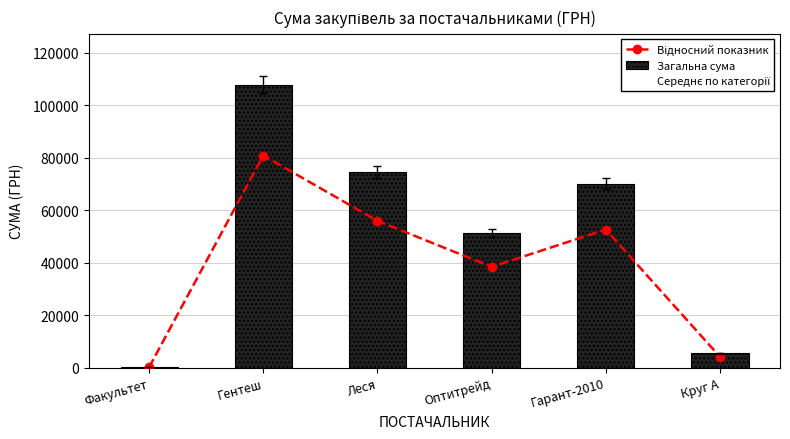

What is the sum of all Загальна сума values?

309276.8